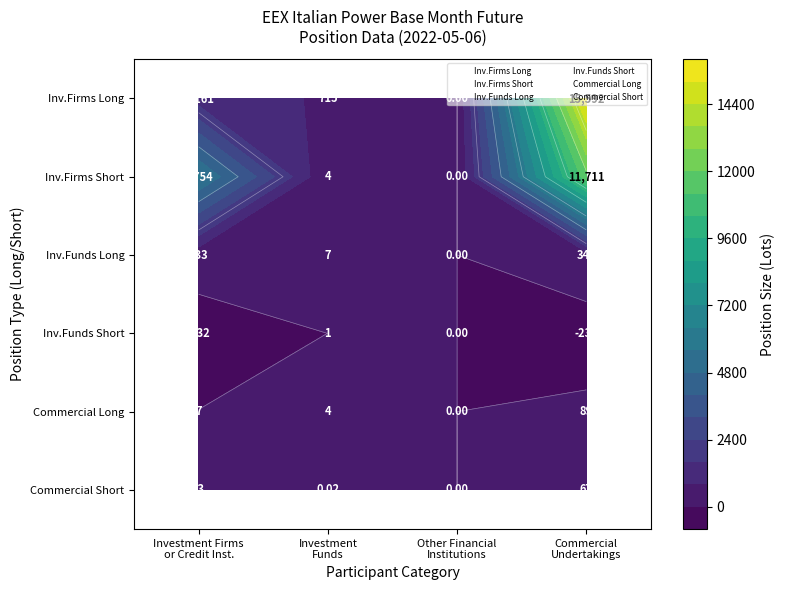

What is the average value of the Inv.Firms Short series?

4367.2